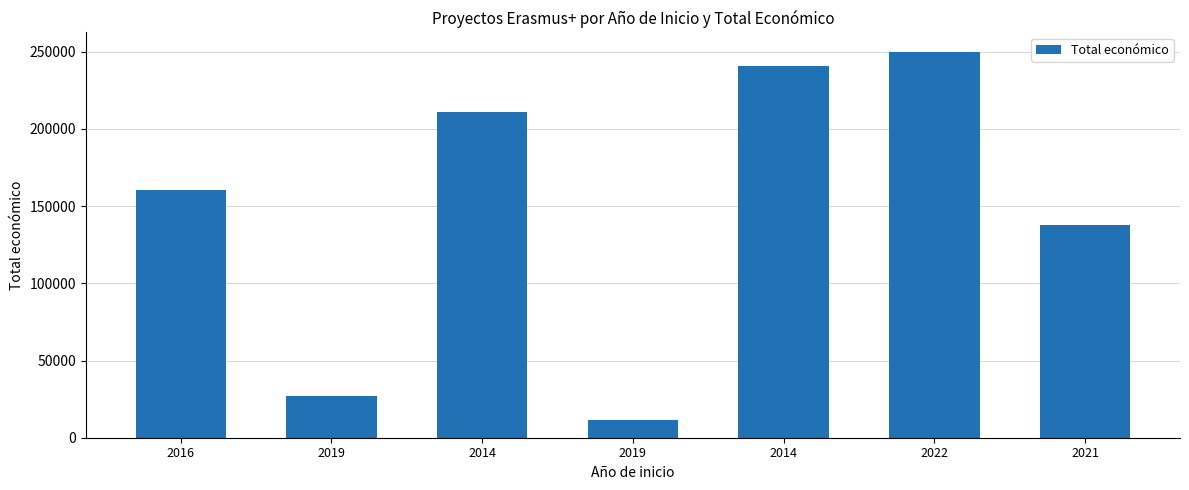

What is the difference between the maximum and minimum values?

238290